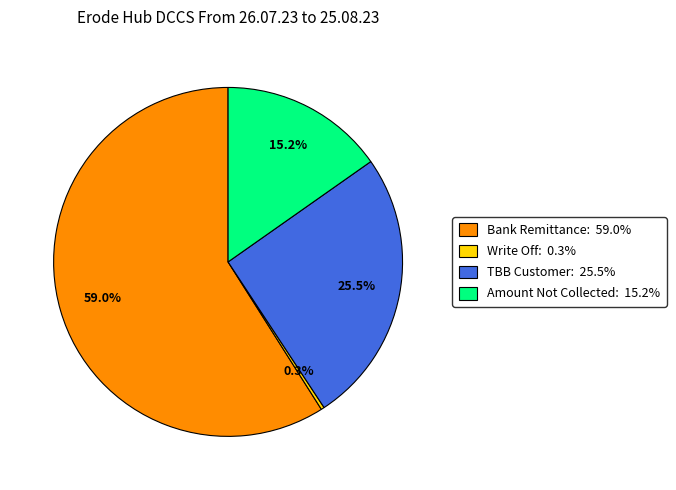

Is there any slice that represents more than half of the pie?

Yes